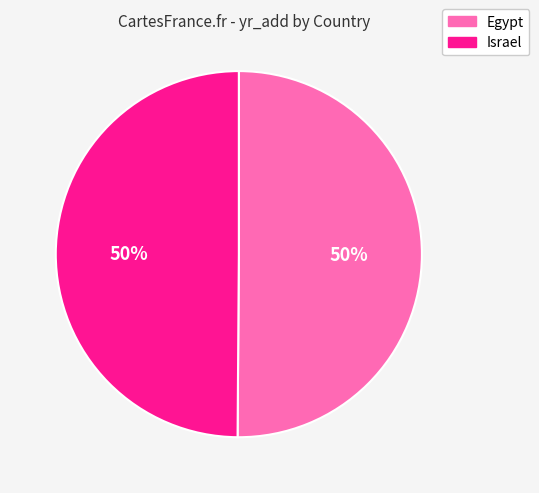

To the nearest percent, what is the average slice percentage?

50%